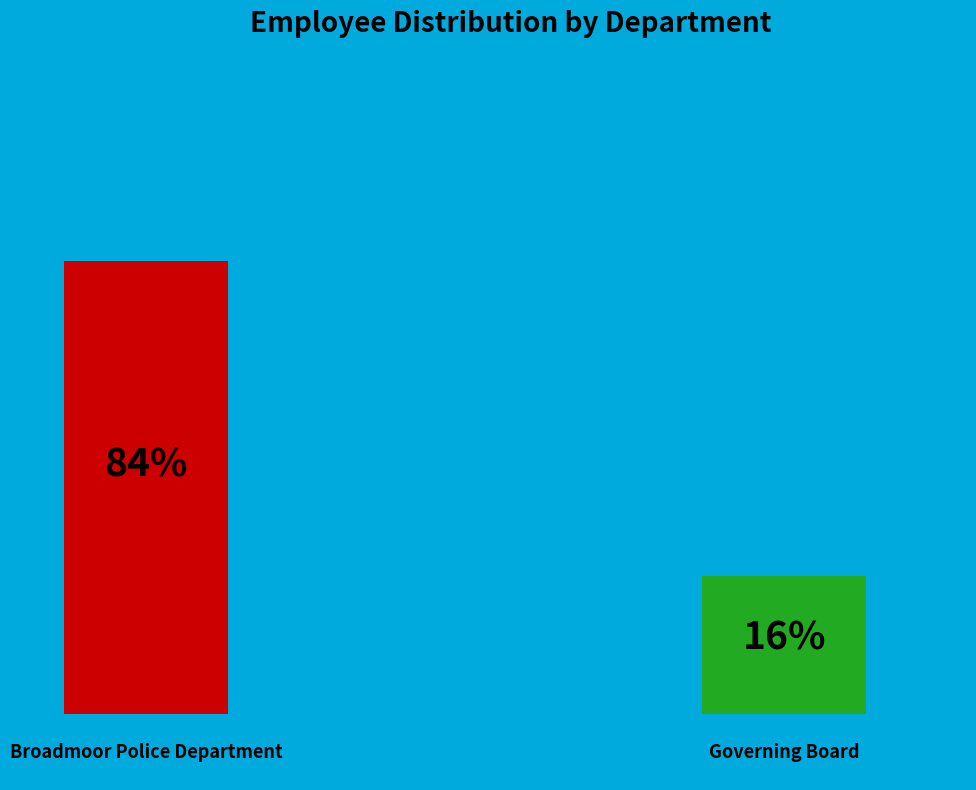

Rank the categories by value from lowest to highest.

Governing Board, Broadmoor Police Department